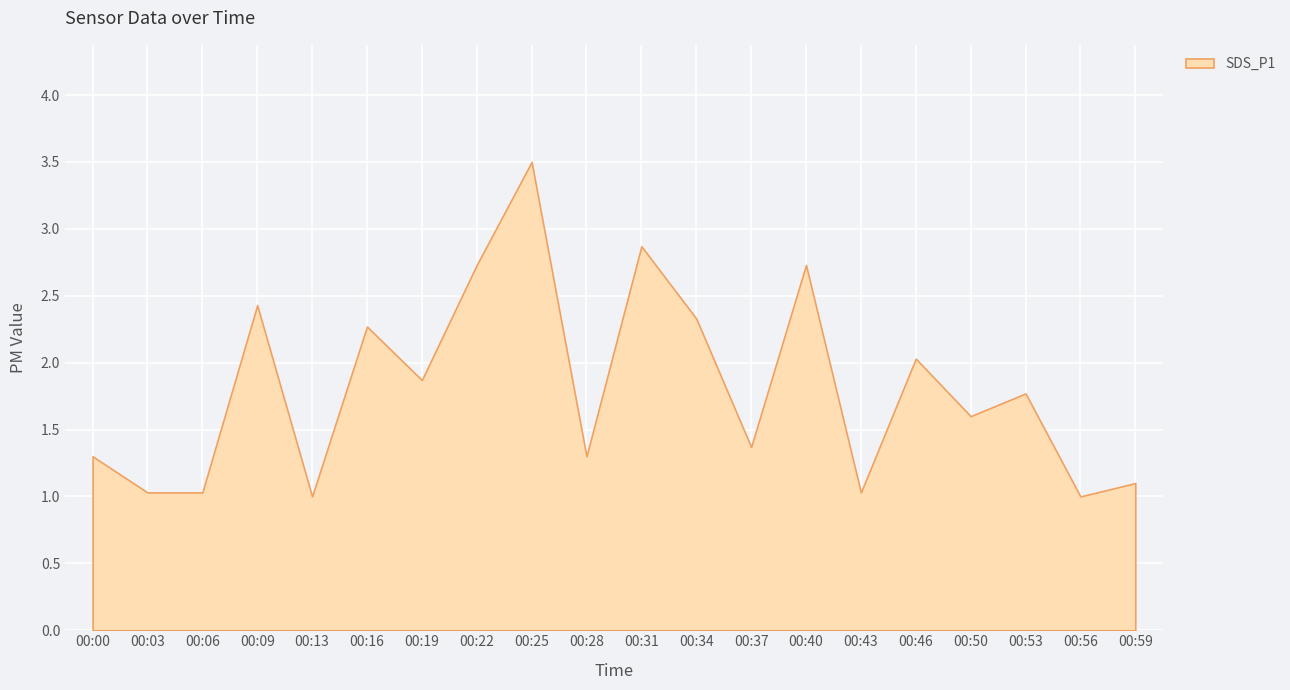

True or false: the data shows 2.3 at 00:34.

True